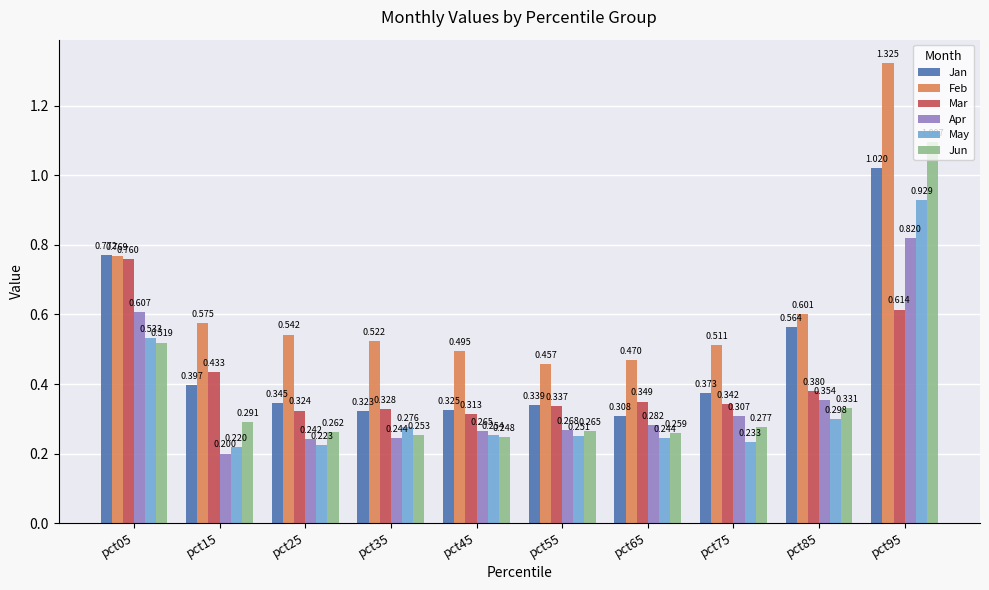

Which series has the widest spread of values?

Feb